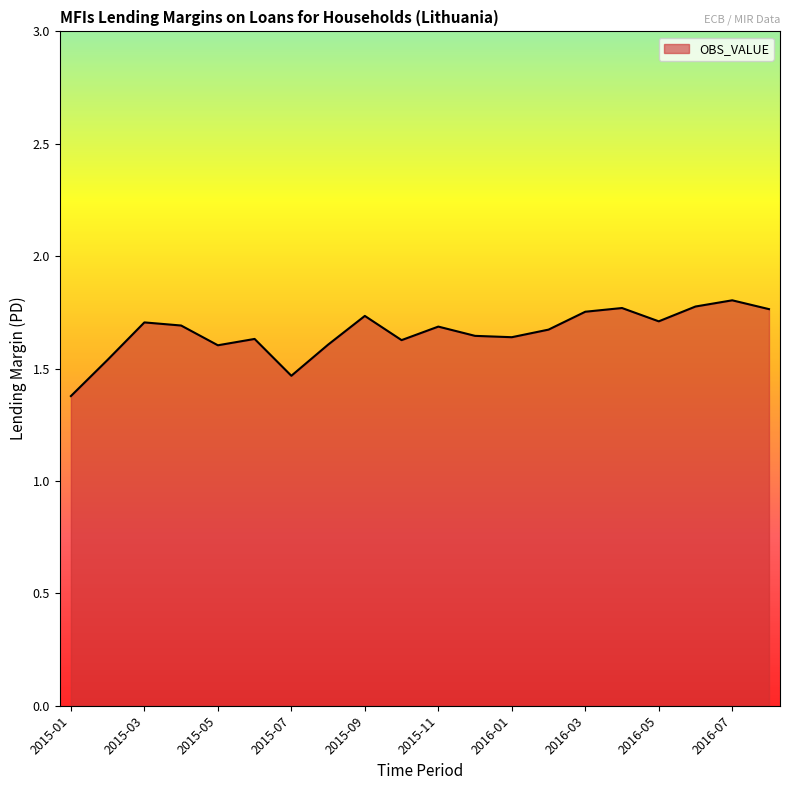

What is the difference between the maximum and minimum values?

0.4